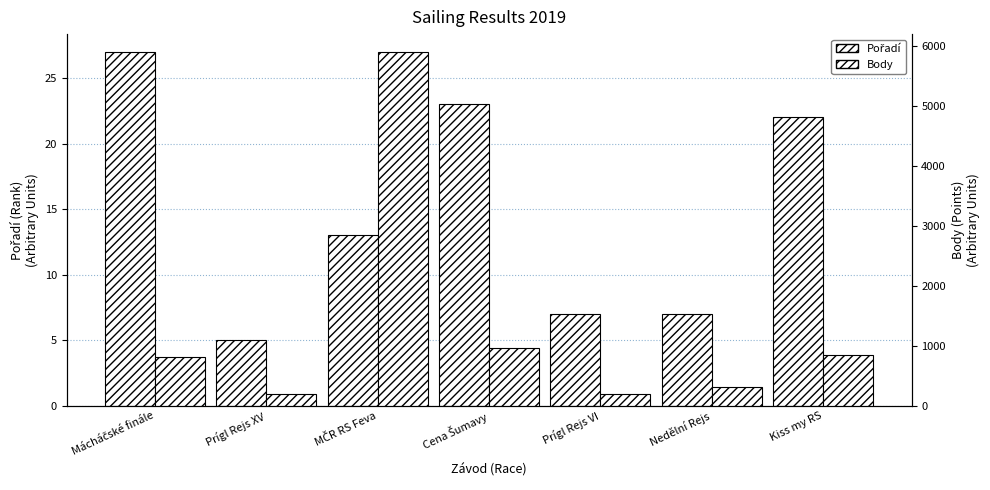

How many values in the Pořadí series are below 13?

3